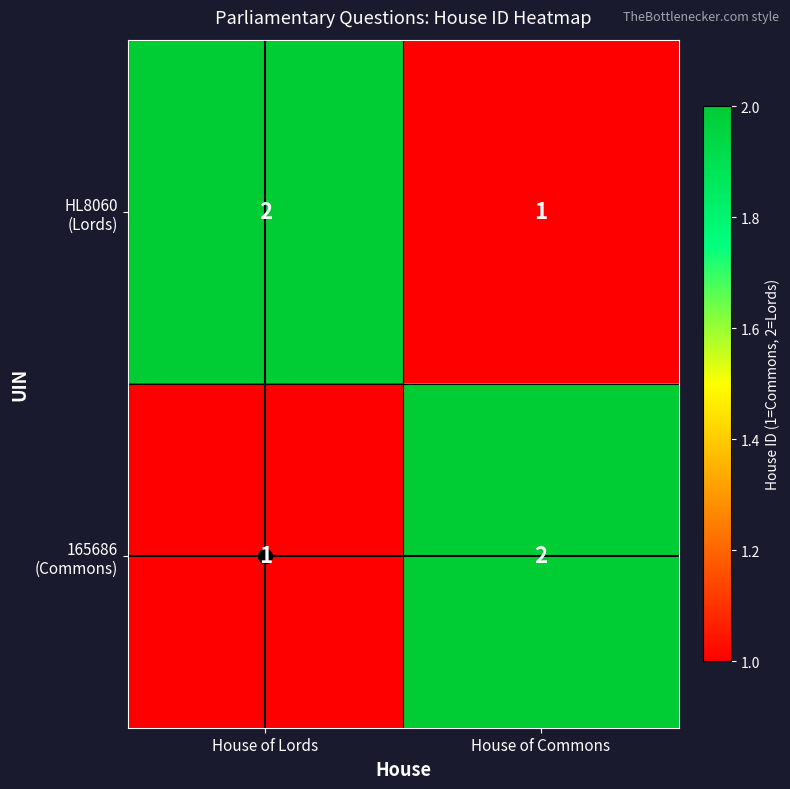

What is the total value across all series at House of Lords?

3